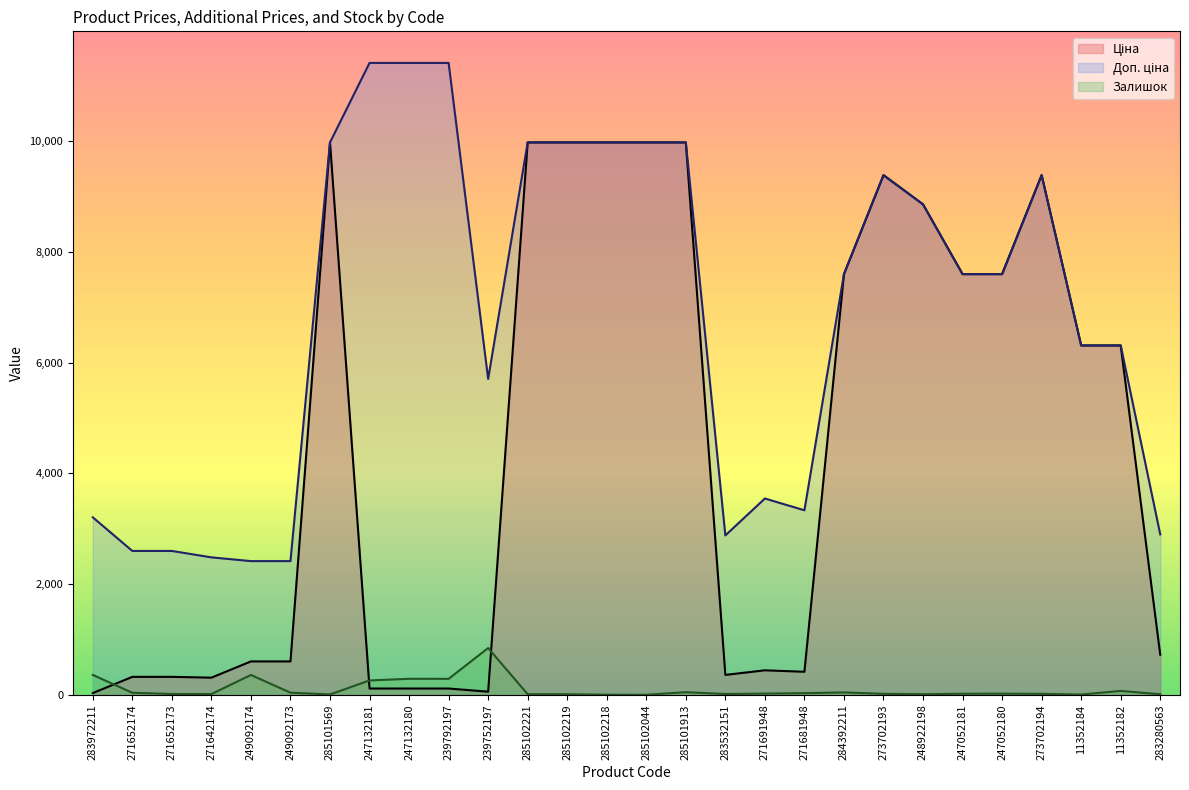

At which label is Залишок closest to 423?

283972211